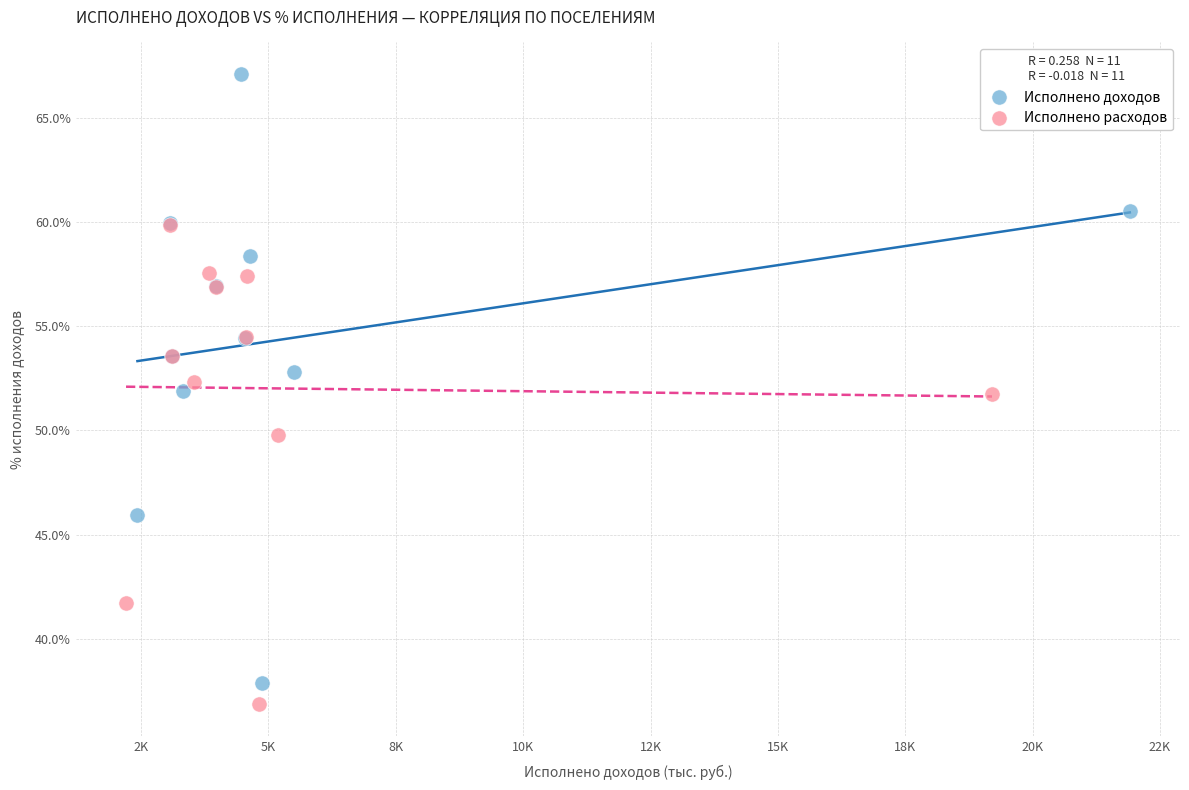

Which series reaches the maximum Y coordinate?

Исполнено доходов